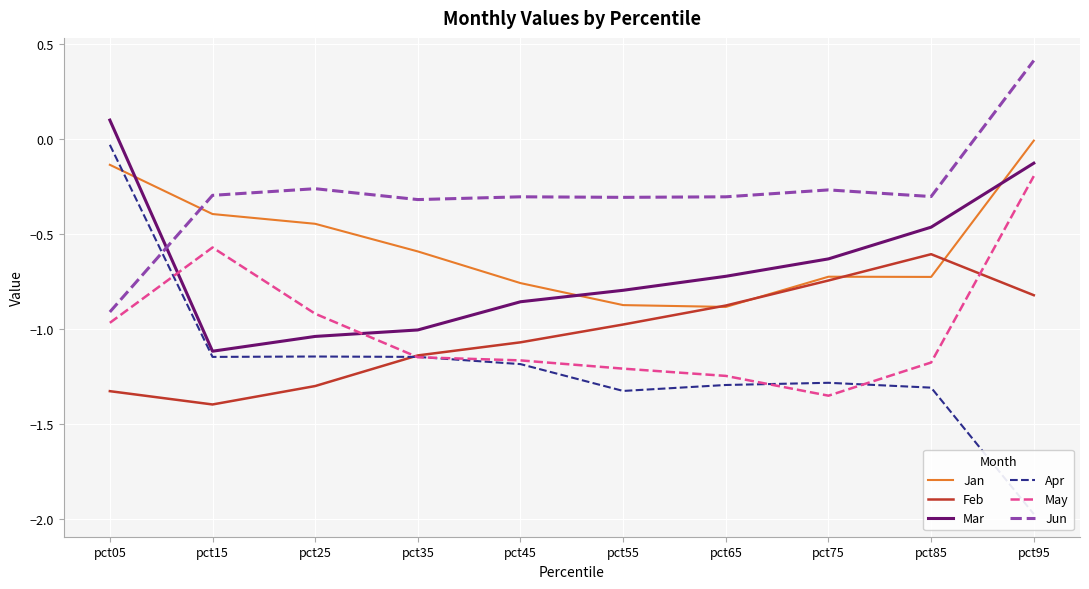

The Mar series shows -0.4 at pct35. True or false?

False